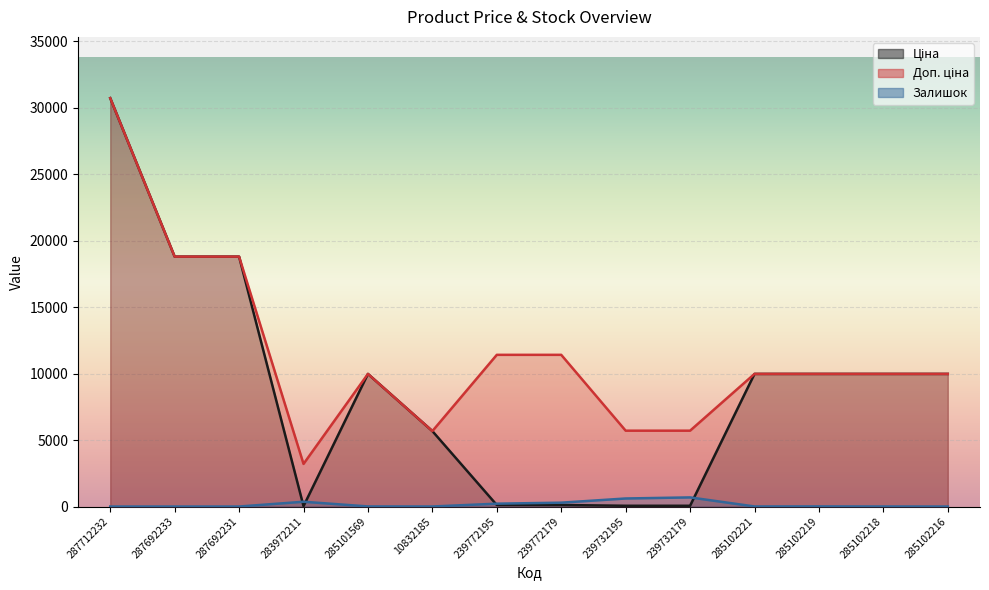

Reading left to right, what are all the values shown in this chart?

Ціна: 30717.1	18796.8	18796.8	32.0	9975.0	5673.8	114.1	114.1	57.0	57.0	9975.0	9975.0	9975.0	9975.0
Доп. ціна: 30717.1	18796.8	18796.8	3205.0	9975.0	5673.8	11410.0	11410.0	5705.0	5705.0	9975.0	9975.0	9975.0	9975.0
Залишок: 0.0	0.0	0.0	360.0	7.0	2.0	215.0	290.0	605.0	686.0	5.0	9.0	3.0	0.0